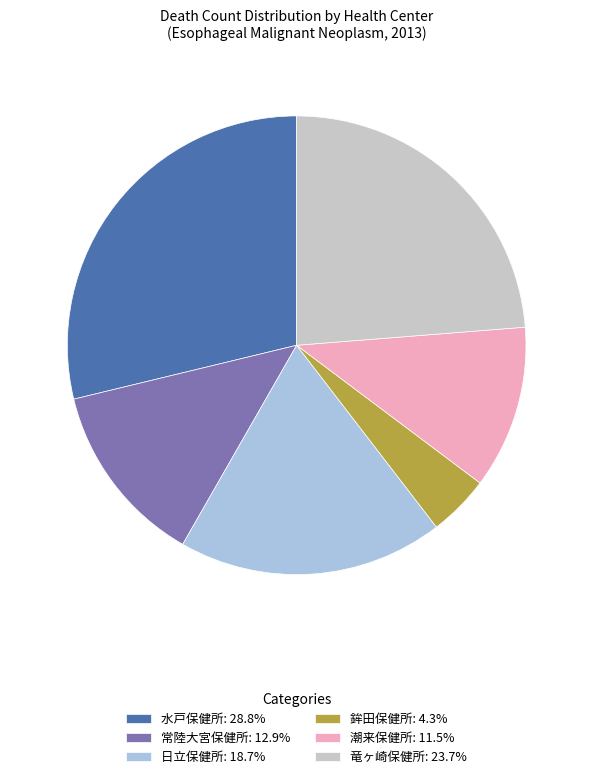

What is the ratio of the value at 鉾田保健所: 4.3% to the value at 潮来保健所: 11.5%?

0.4